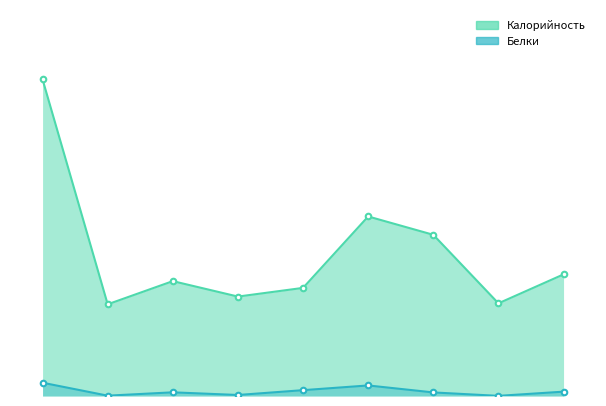

The Белки series shows 2.4 at 1. True or false?

False